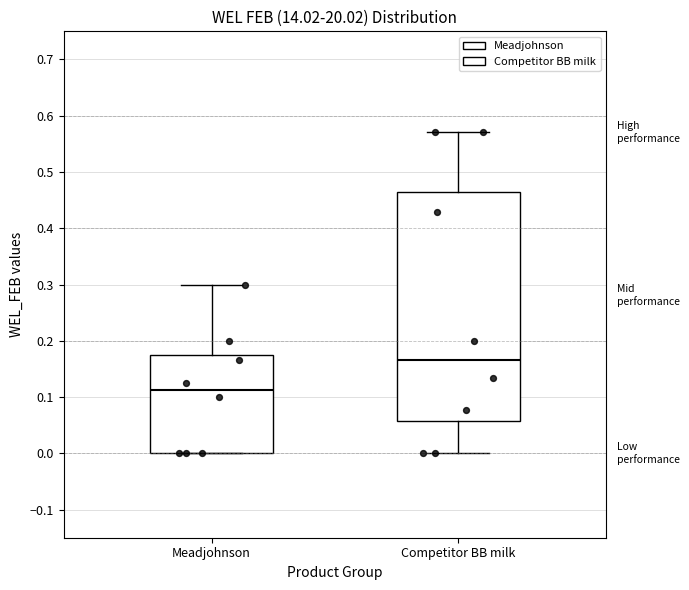

Which box is the tallest, from its lower edge to its upper edge?

Competitor BB milk